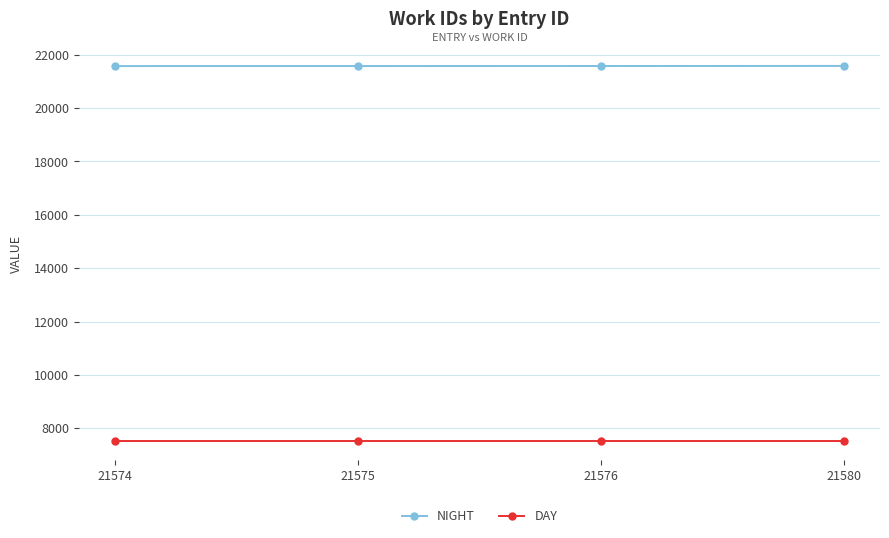

Which series has the largest total across all categories?

NIGHT